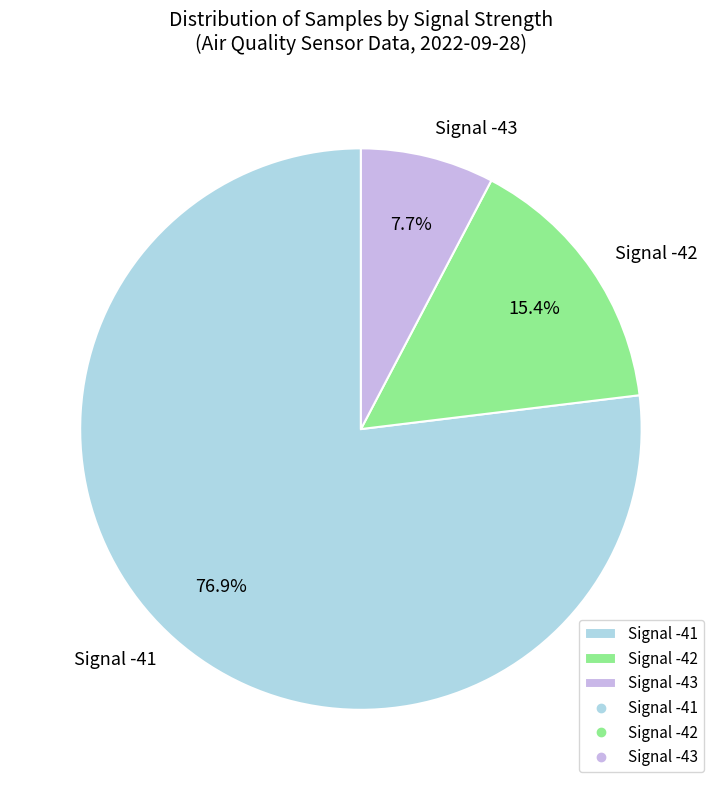

To the nearest percent, what is the average slice percentage?

33%